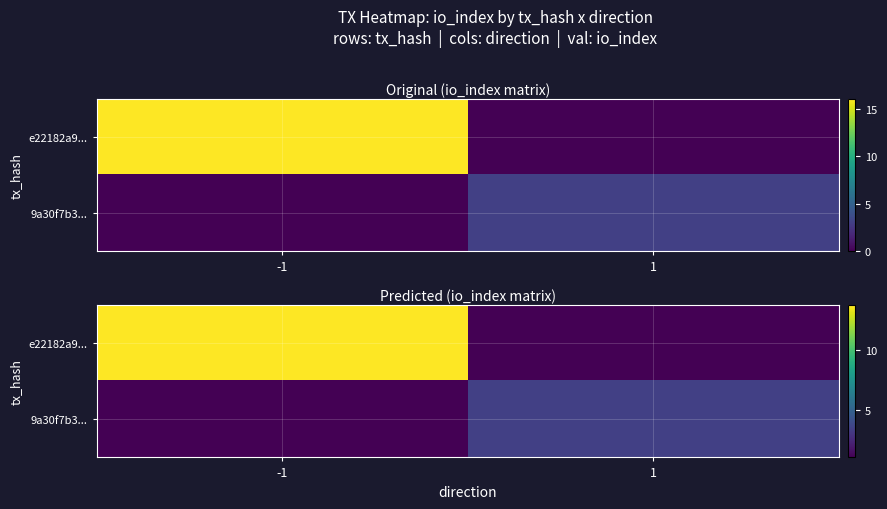

Where does the 9a30f7b3... series first go above 3?

1